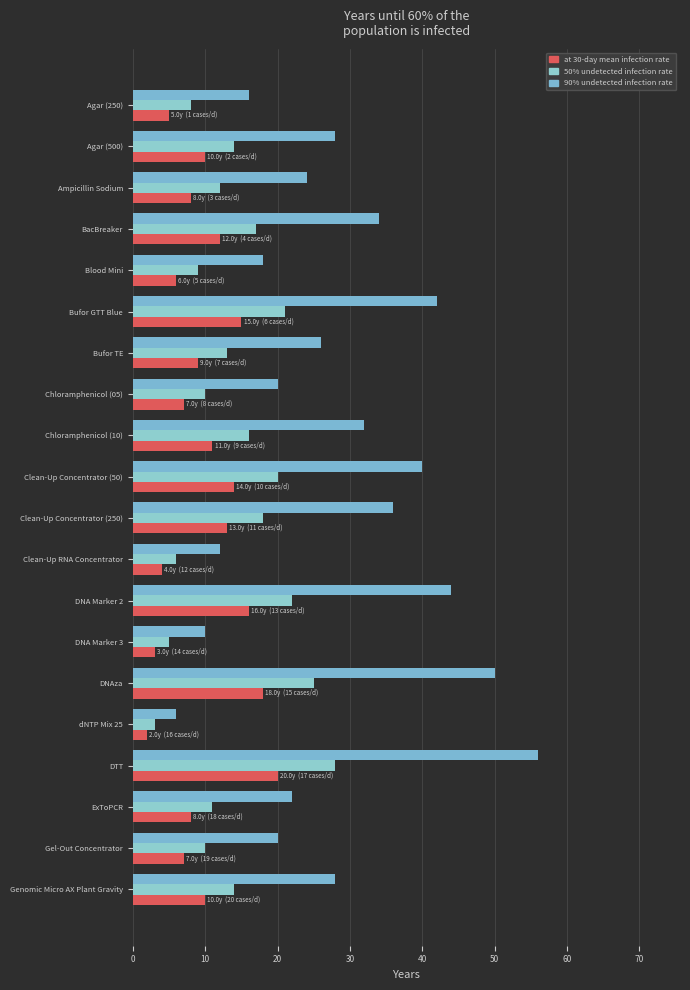

What is the difference between the maximum and minimum values in the at 30-day mean infection rate series?

18